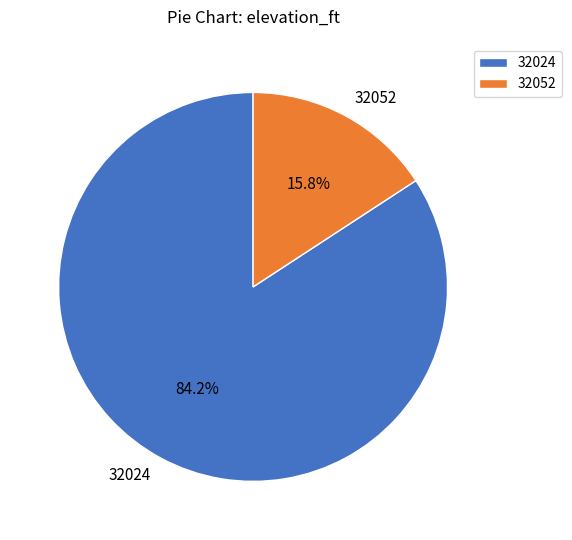

Do 32024 and 32052 together represent more than half of the pie?

Yes